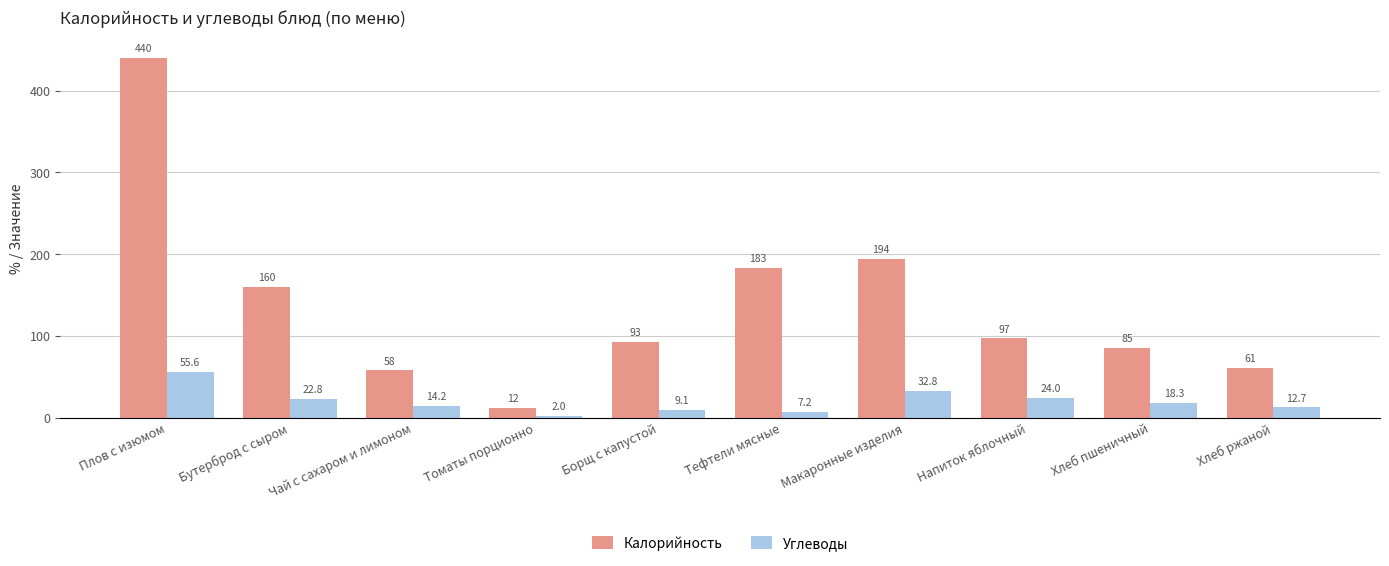

Between Томаты порционно and Макаронные изделия, which series saw the biggest shift?

Калорийность